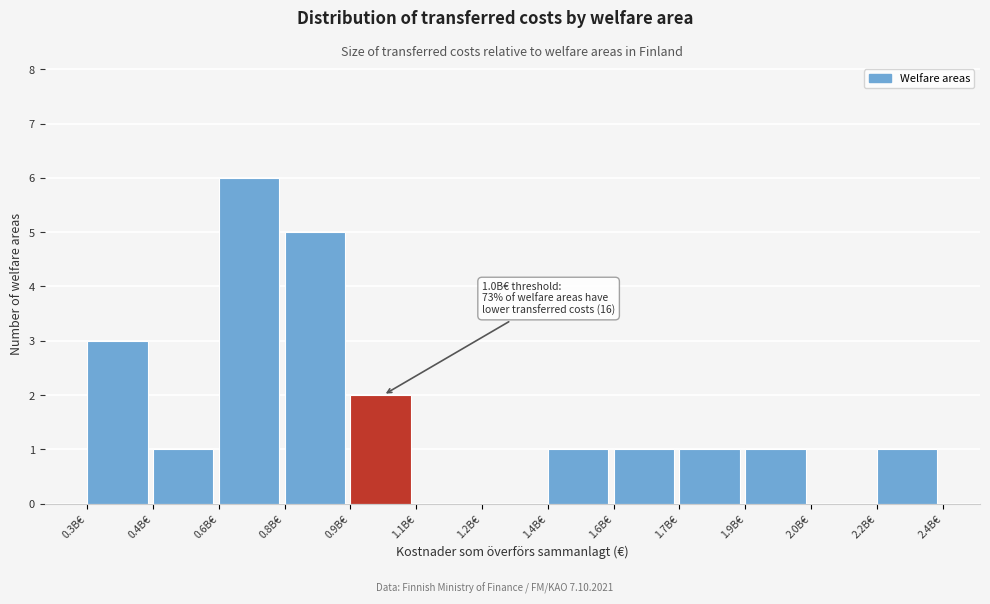

Reading left to right, what are all the values shown in this chart?

0.3B€=3	0.4B€=1	0.6B€=6	0.8B€=5	0.9B€=2	1.1B€=0	1.2B€=0	1.4B€=1	1.6B€=1	1.7B€=1	1.9B€=1	2.0B€=0	2.2B€=1